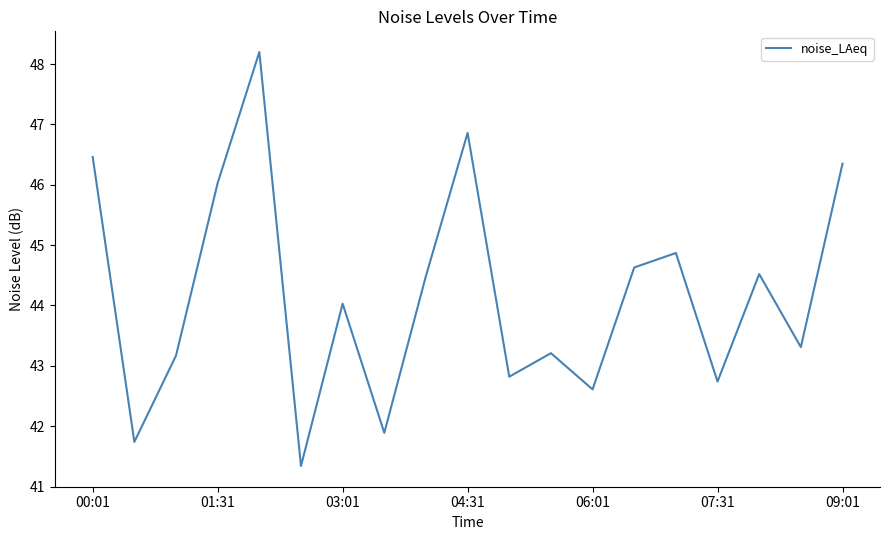

What is the maximum value shown in the chart?

48.2